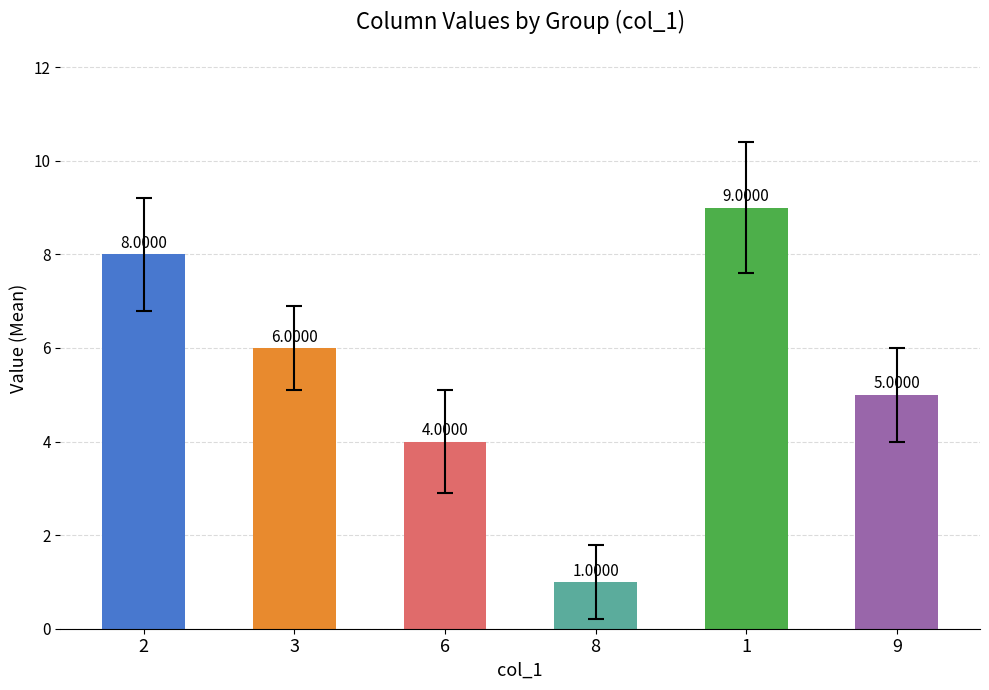

True or false: the data shows 8 at 2.

True